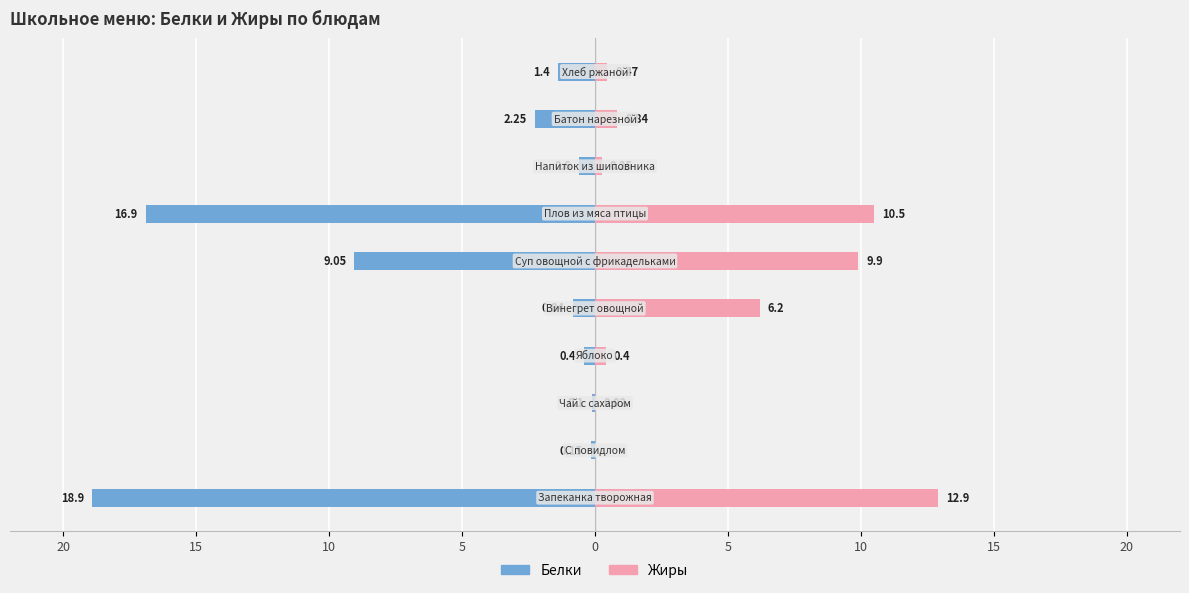

What is the difference between the maximum and second lowest values in the Жиры series?

12.9